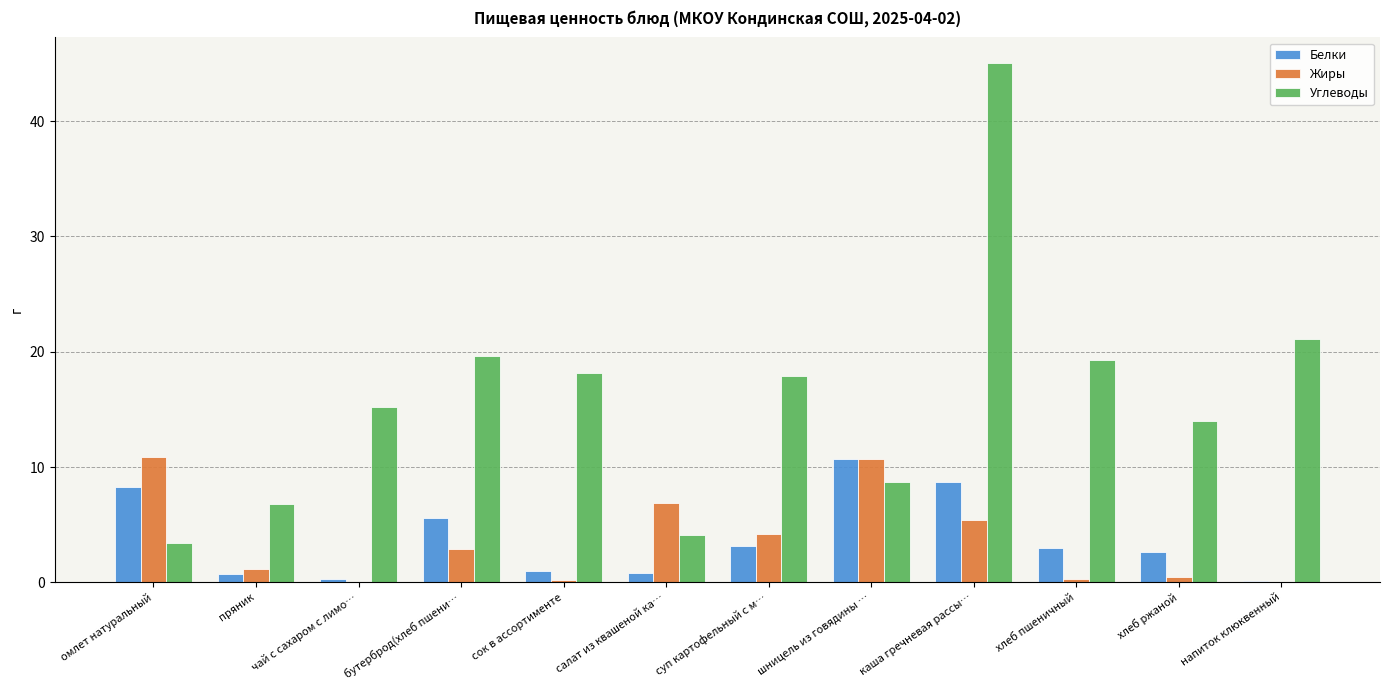

What is the sum of all Жиры values?

43.2